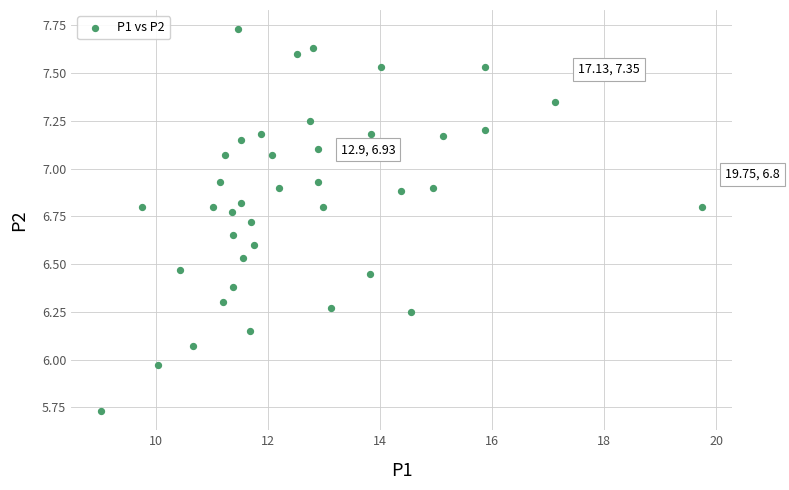

What is the range of X values (max minus min)?

10.7